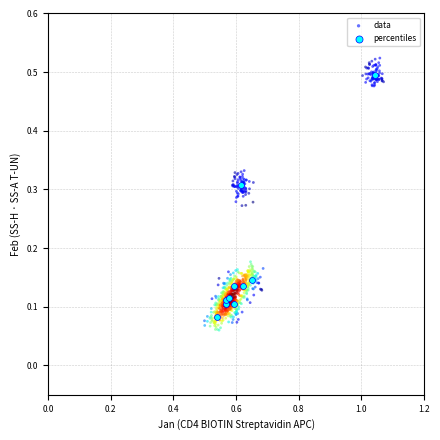

Which series has the largest Y range (max minus min)?

data